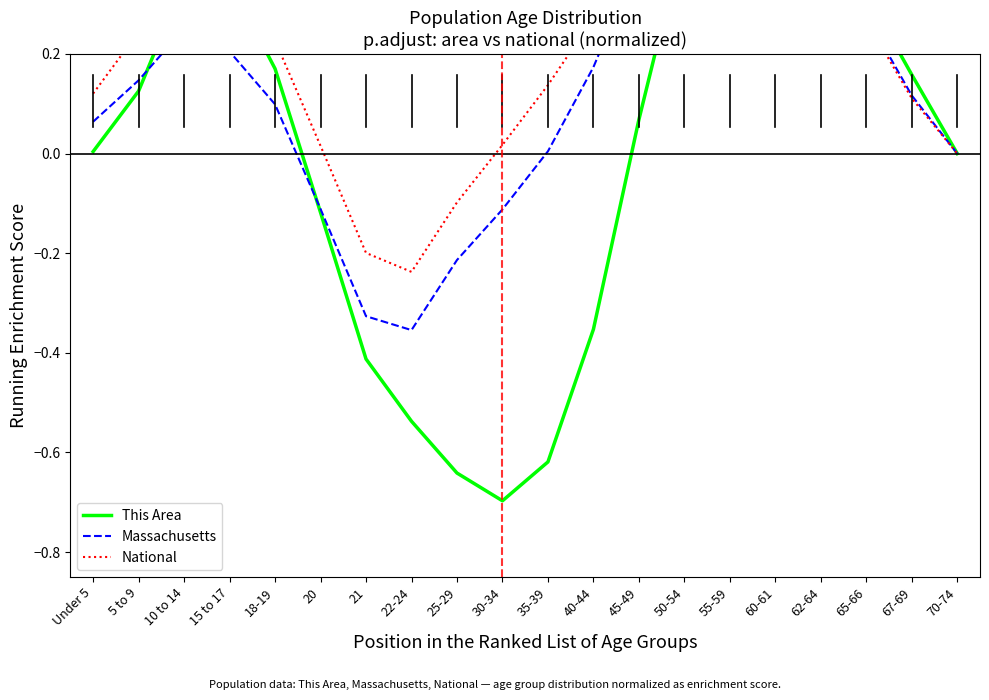

Between Under 5 and 15 to 17, which is larger?

15 to 17